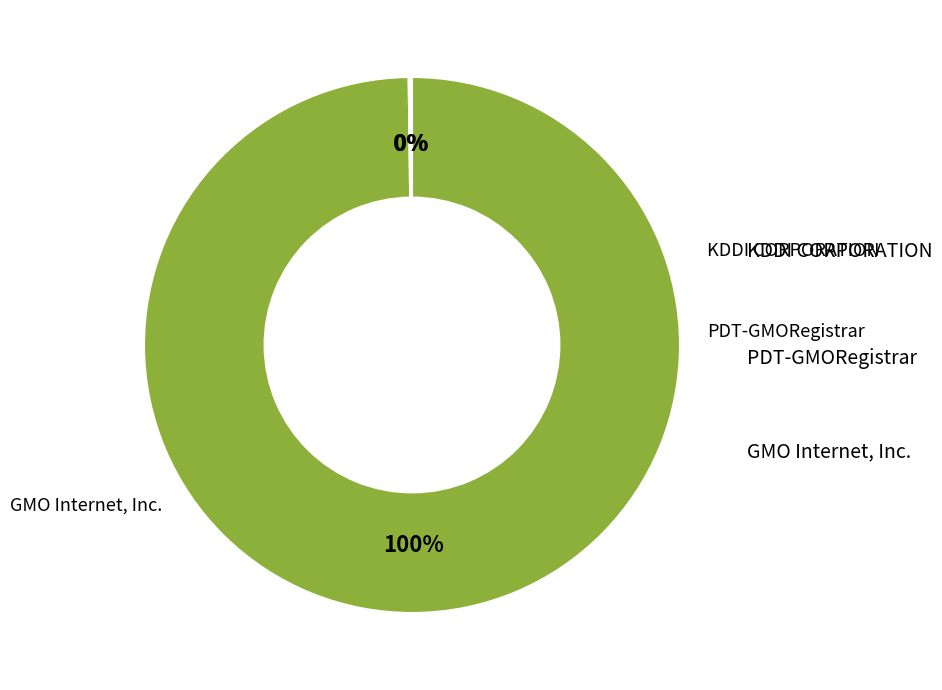

To the nearest percent, what is the difference between the largest and smallest slice percentages?

100%